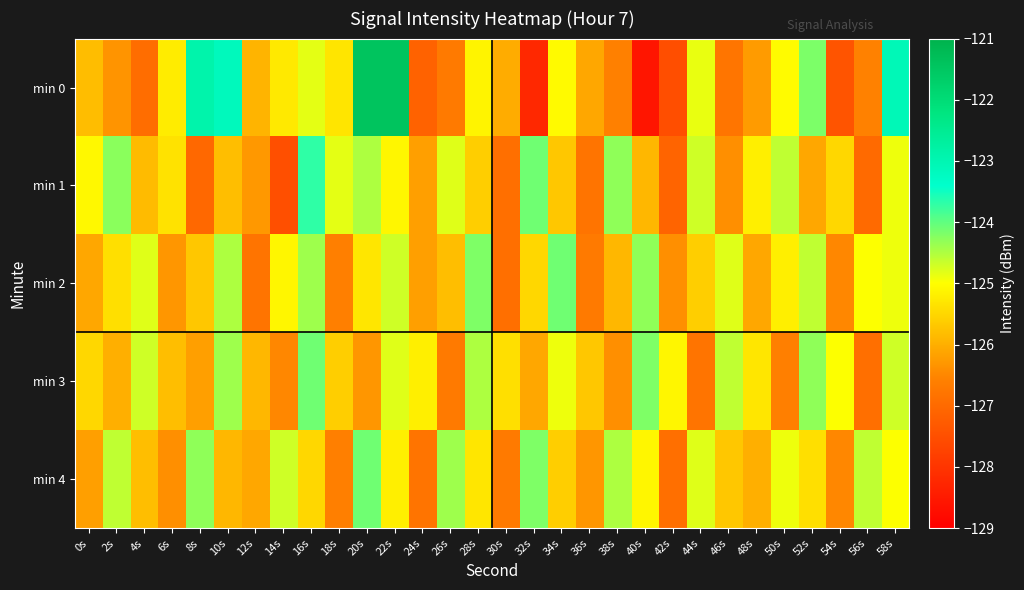

Which category has the lowest value across all series?

40s